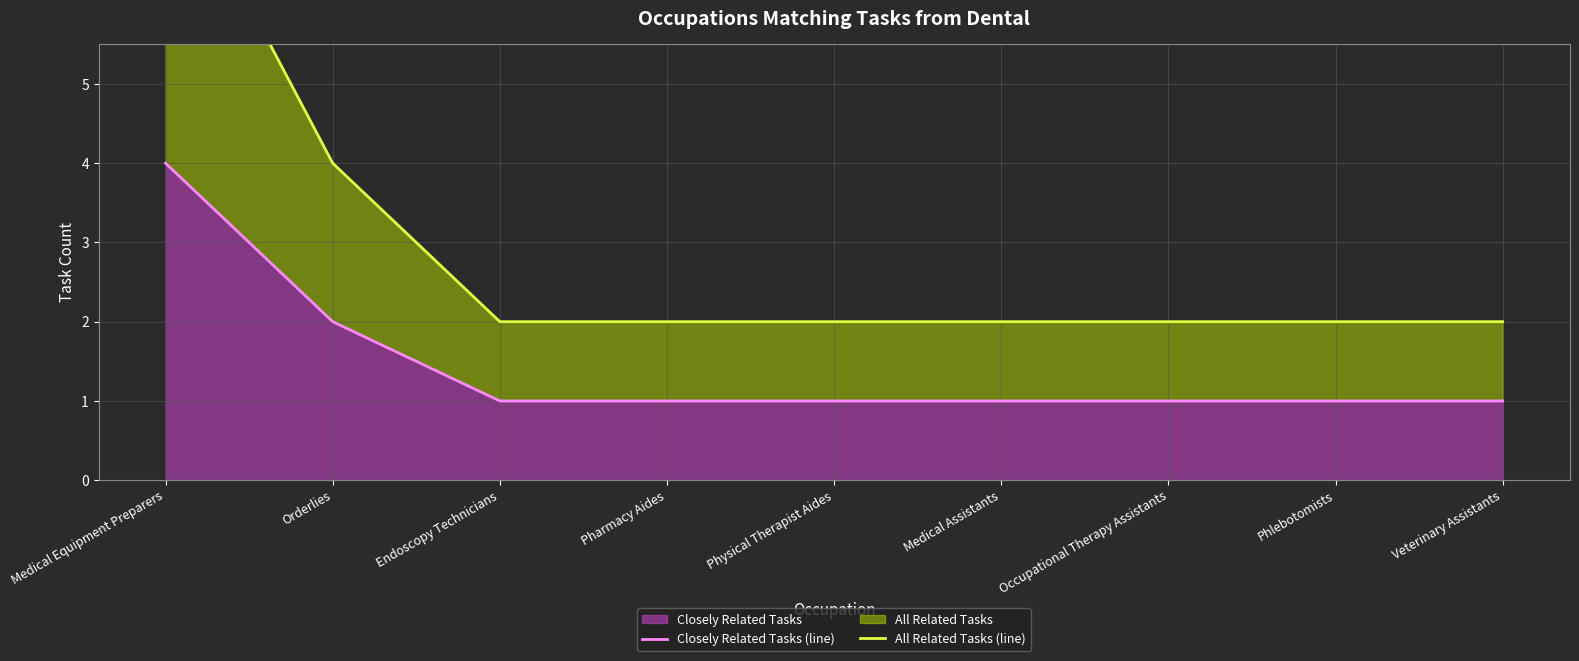

True or false: Closely Related Tasks (line) and All Related Tasks (line) cross at least once.

False